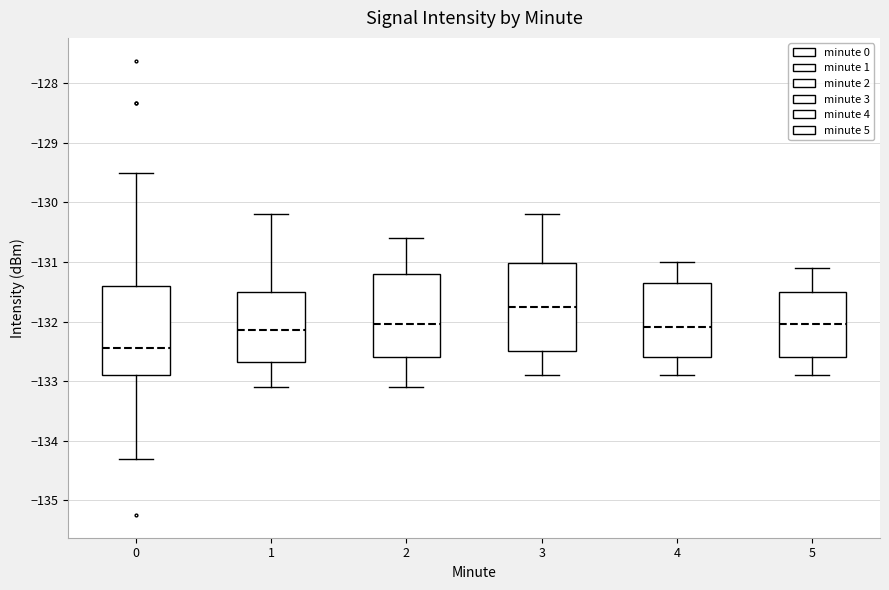

Where is the upper edge of the box at x = 4 on the y-axis? The values are not printed on the chart, so give them approximately, as read against the axis.

-131.3